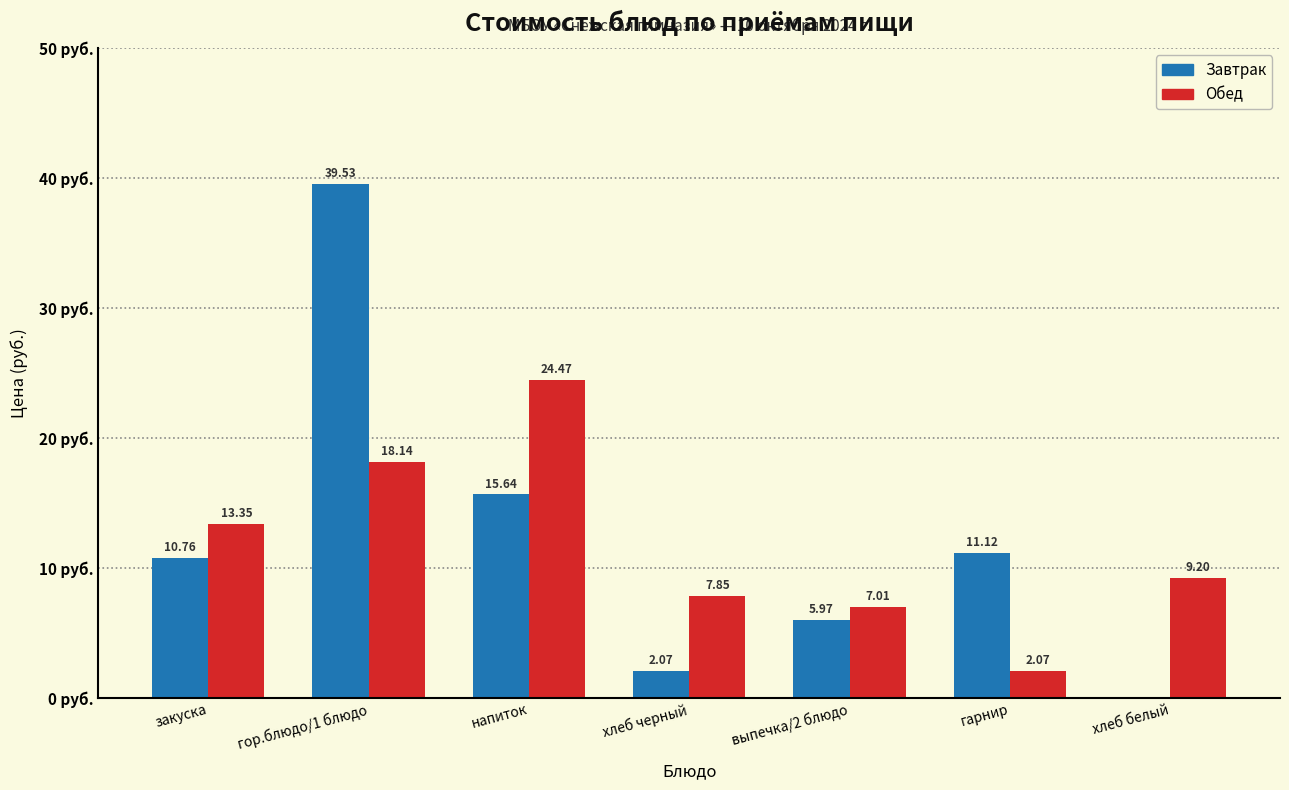

At which label does Обед reach its peak?

напиток